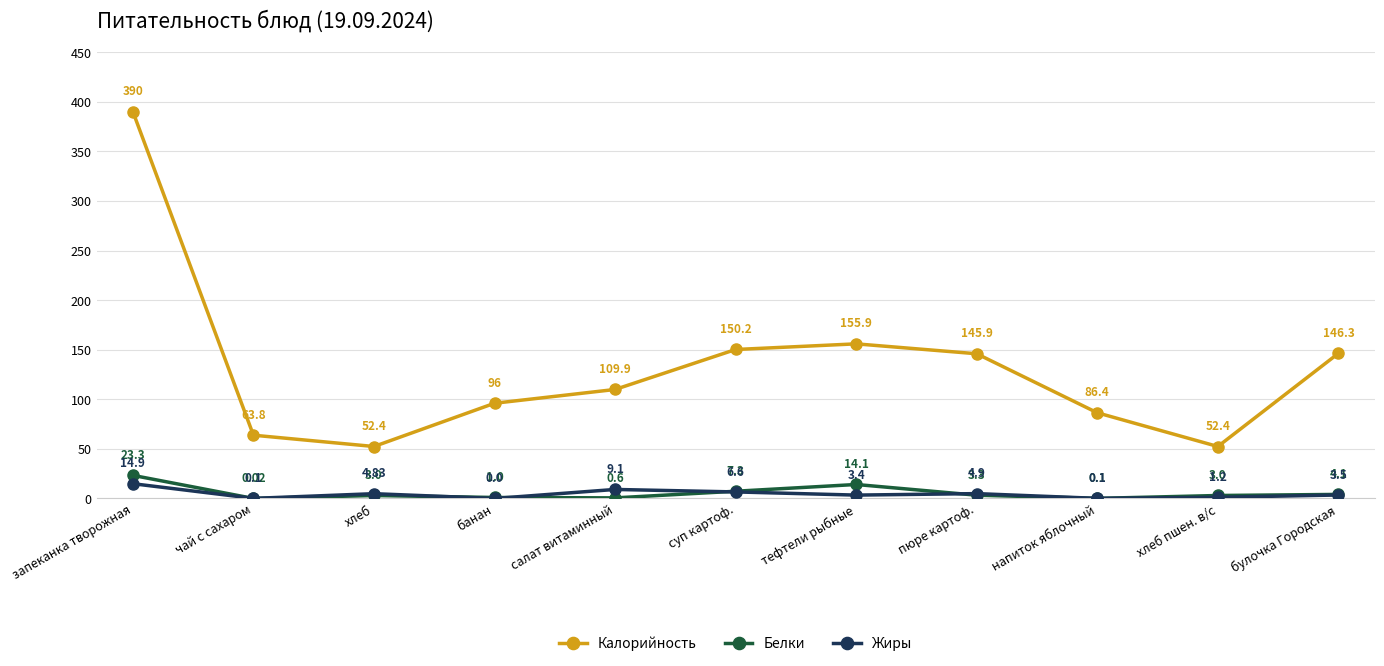

At which category does the chart reach its peak across all series?

запеканка творожная